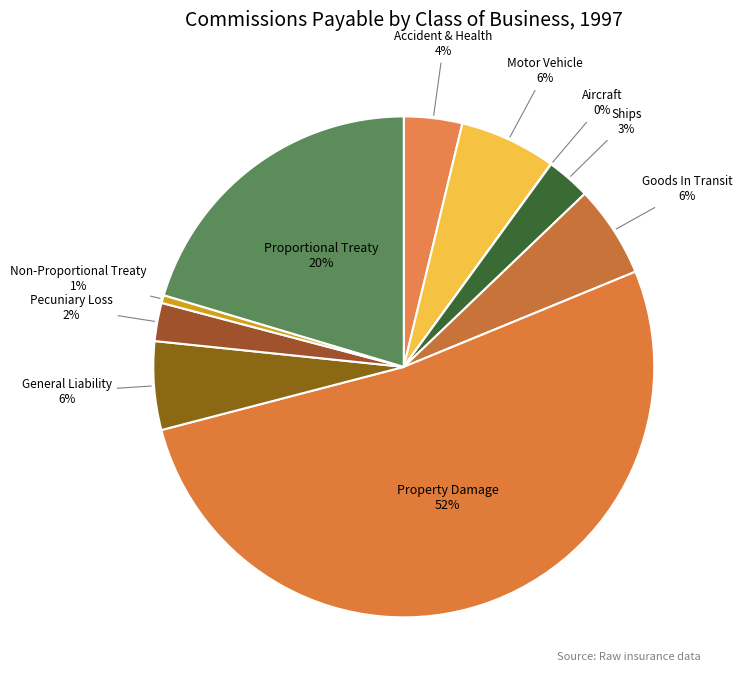

Combined, do Ships and Goods In Transit account for over 50%?

No